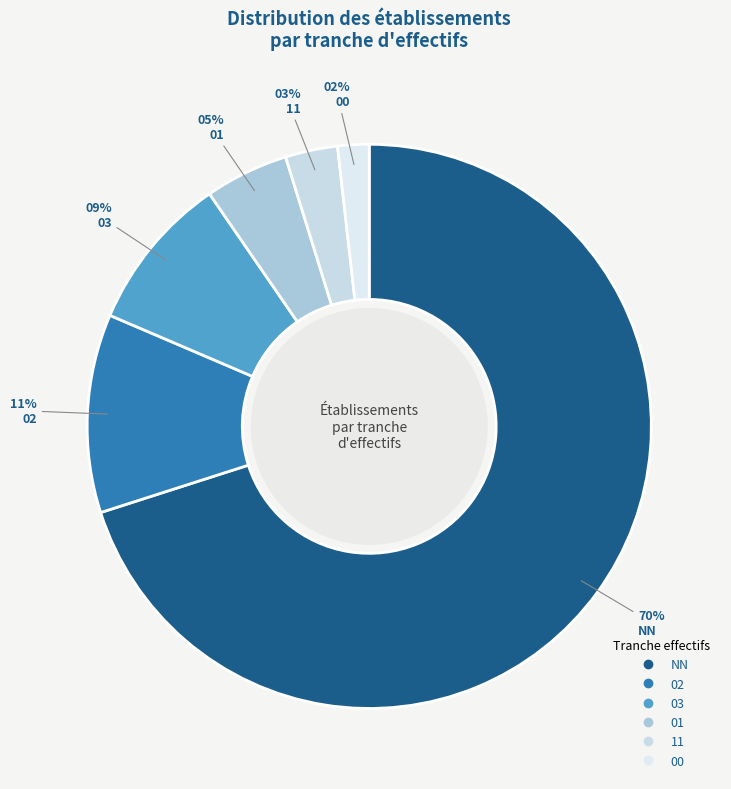

Combined, what portion of the pie is 02 and 03?

20.4%